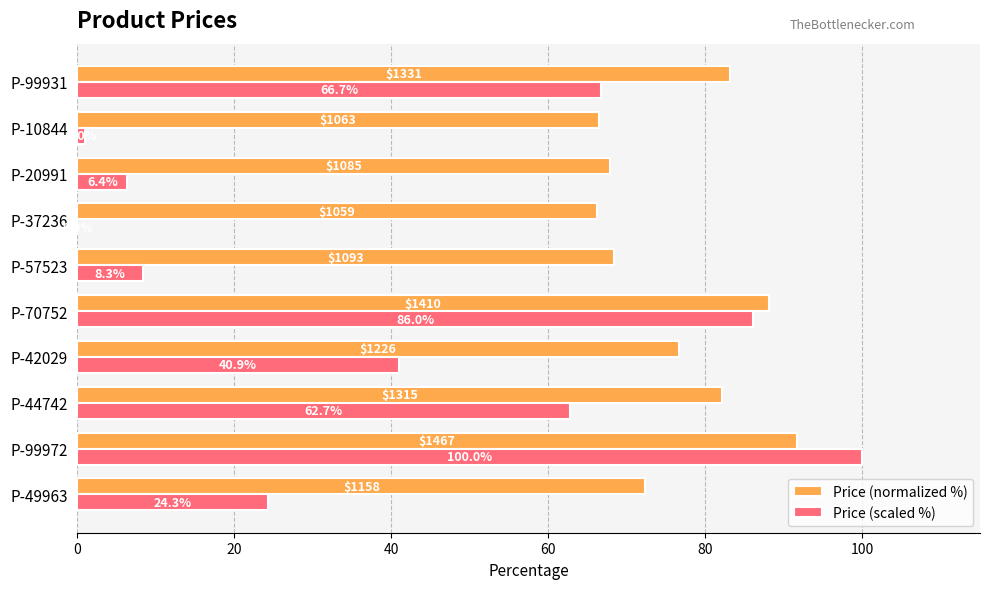

Is the value of Price (scaled %) at P-99972 greater than the value of Price (normalized %) at P-37236?

Yes